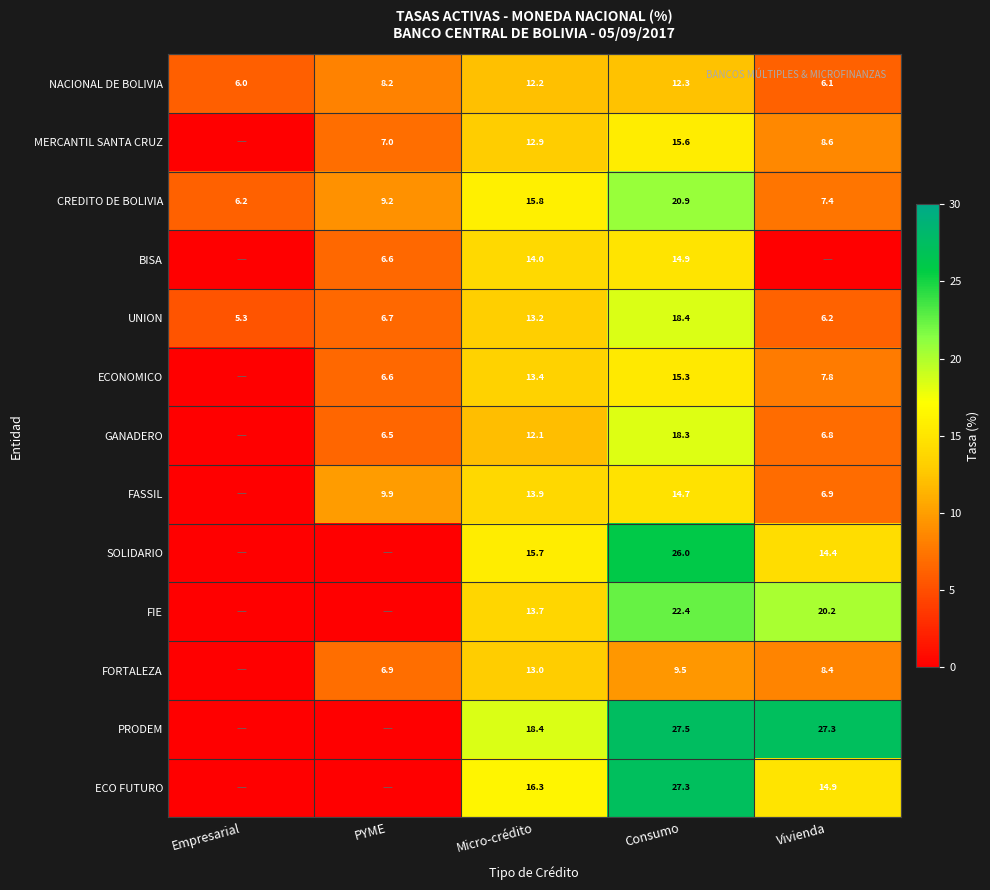

The value of FIE at Vivienda is 8.6. True or false?

False